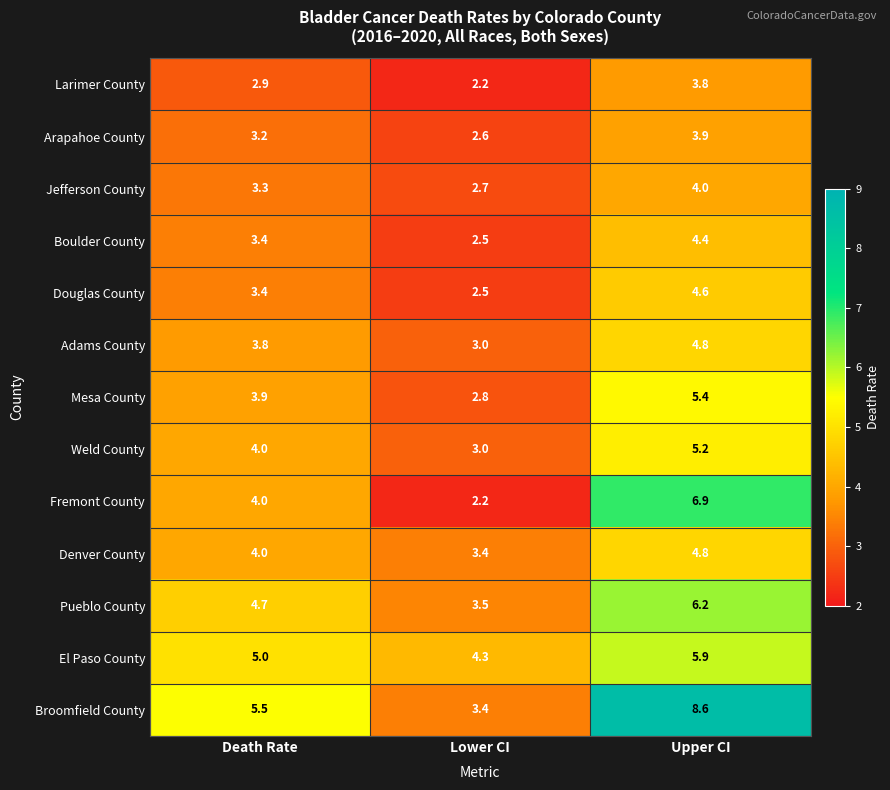

Count the number of categories in the chart.

3